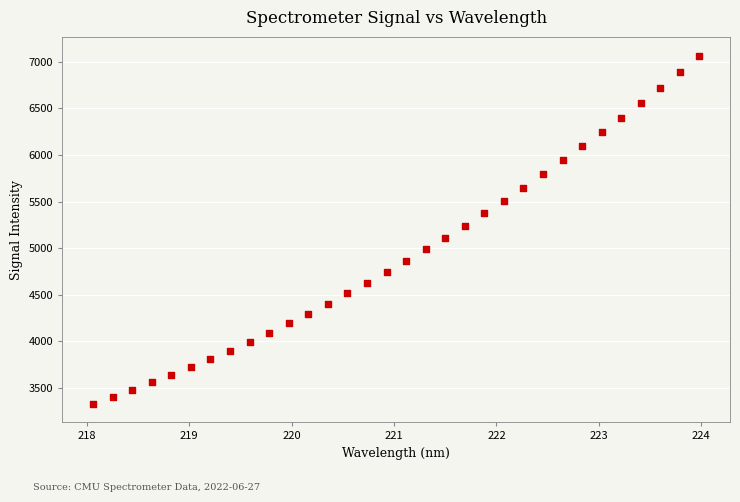

What is the range of Y values (max minus min)?

3739.6